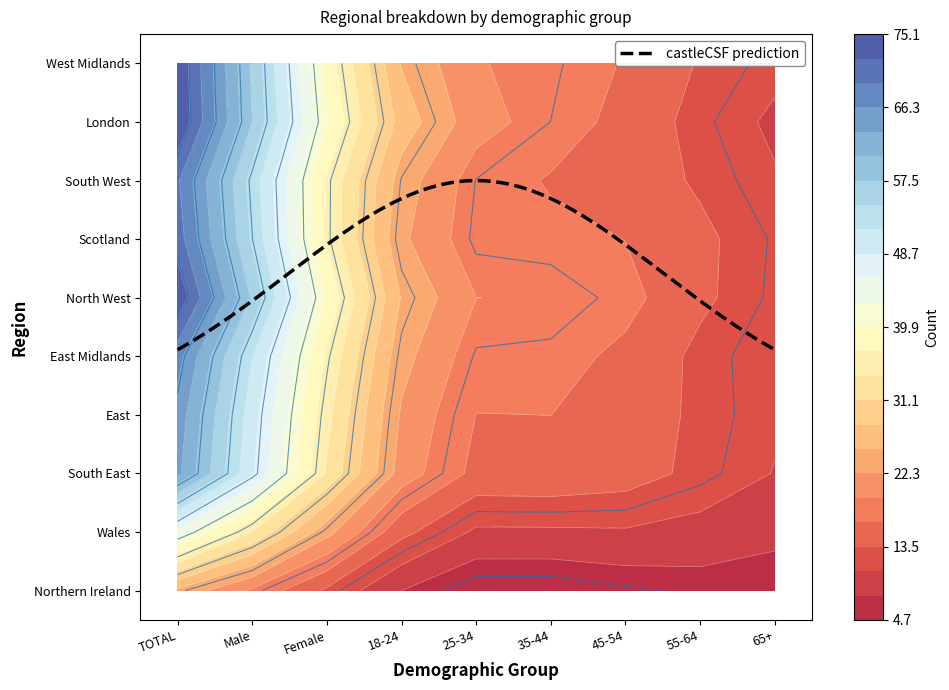

At which category is the sum across all series the highest?

TOTAL